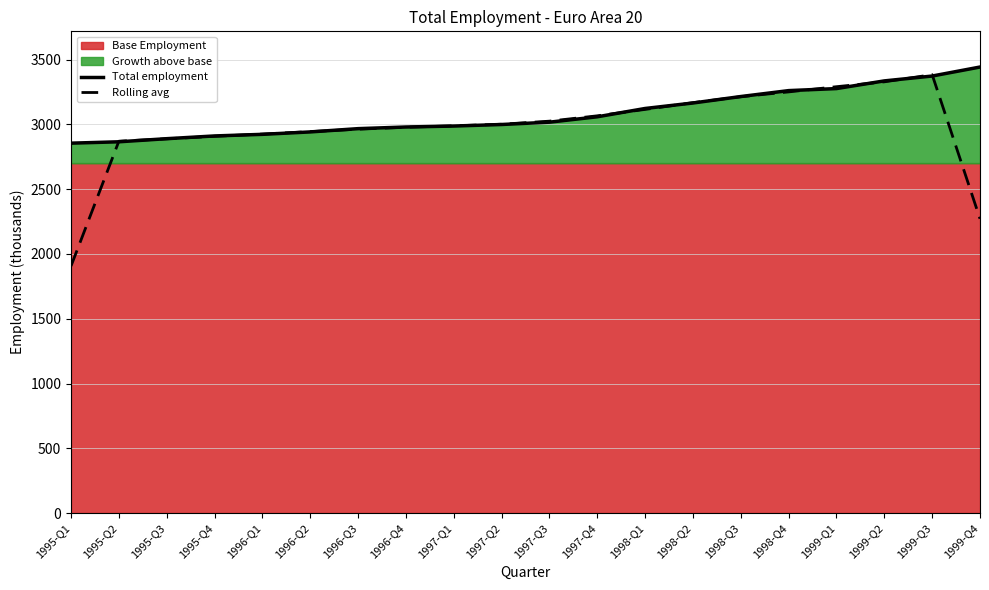

At which category is the sum across all series the highest?

1999-Q3